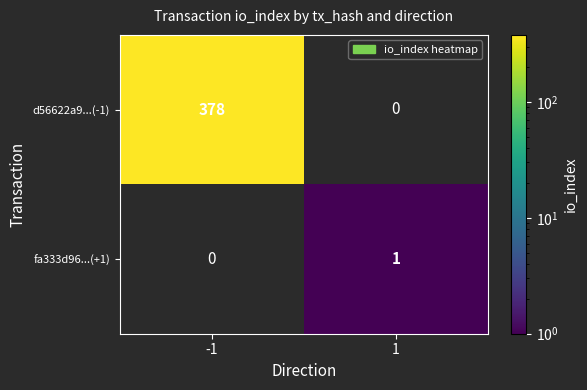

True or false: fa333d96...(+1) has a value of 1 at 1.

True